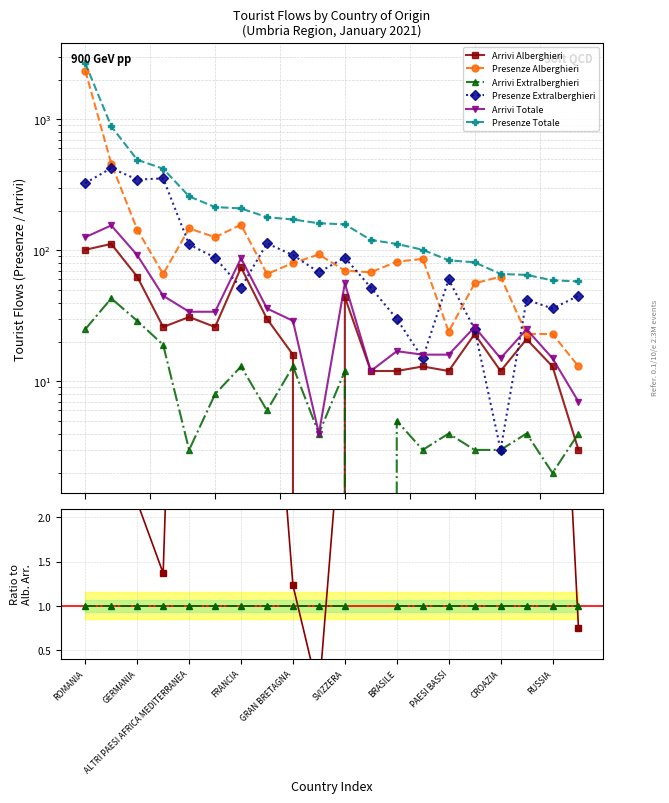

At which label does Arrivi Alberghieri reach its minimum?

ISRAELE